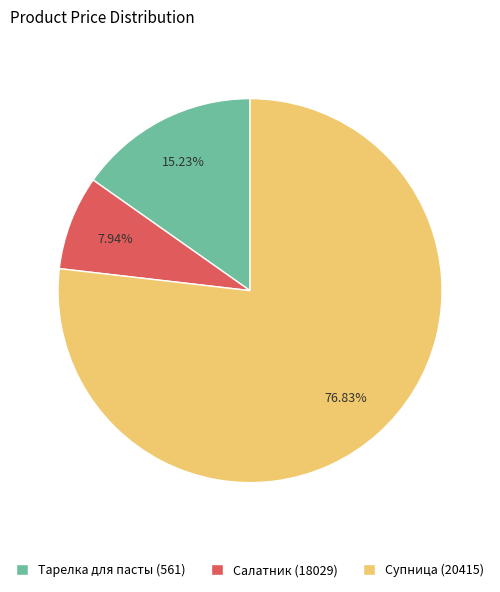

Is the sum of Тарелка для пасты (561) and Супница (20415) greater than half?

Yes